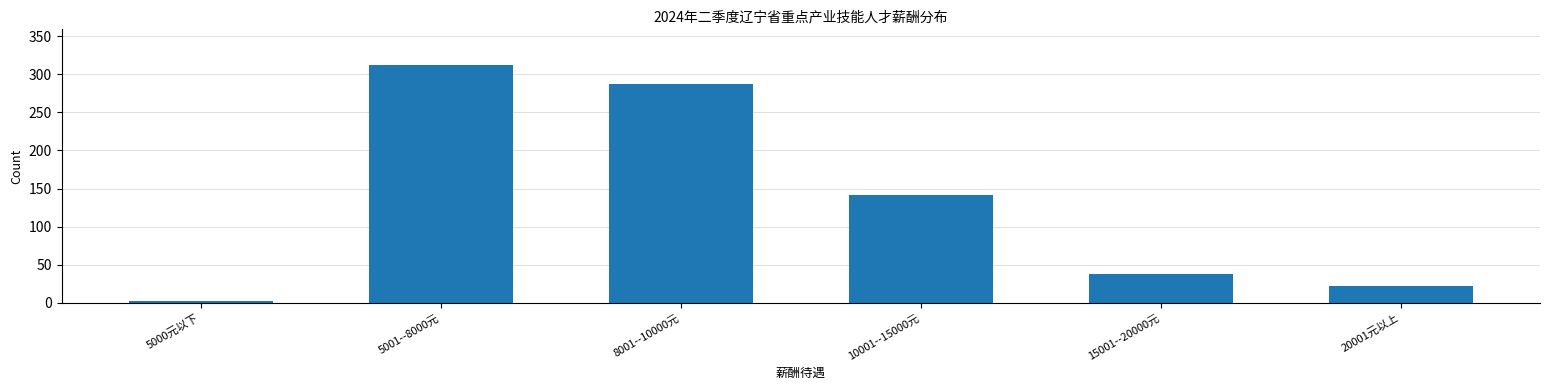

Reading left to right, list all the values displayed in this chart.

3	312	287	142	38	22